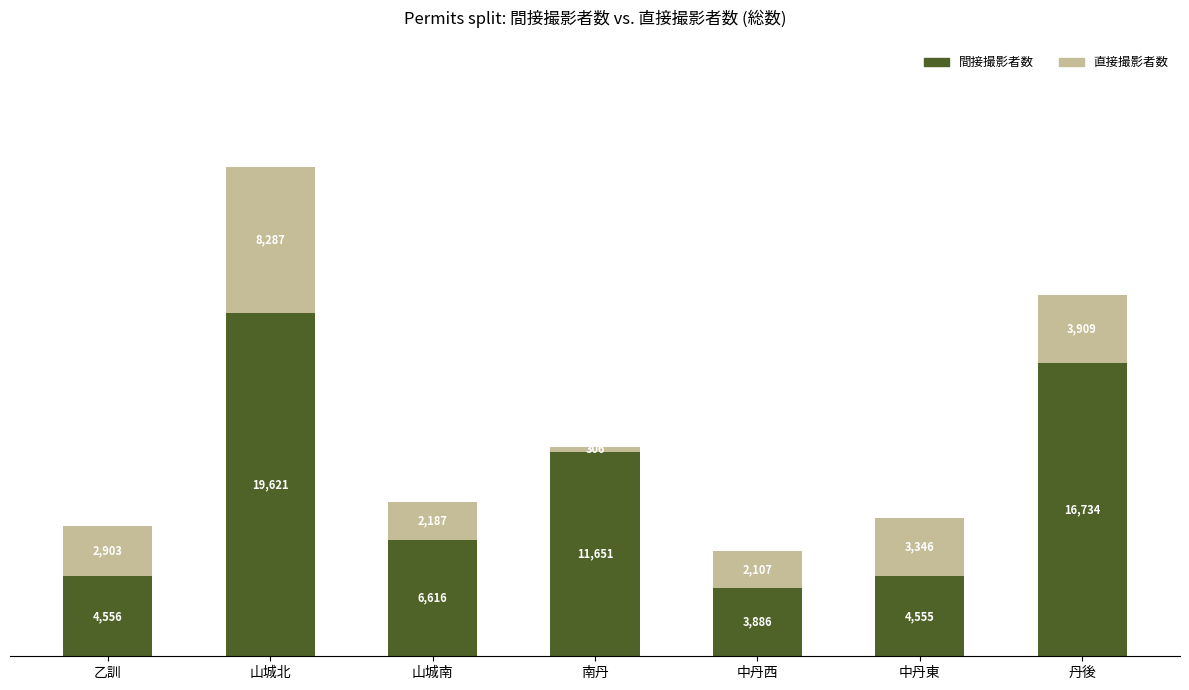

What is the sum of all 間接撮影者数 values?

67619